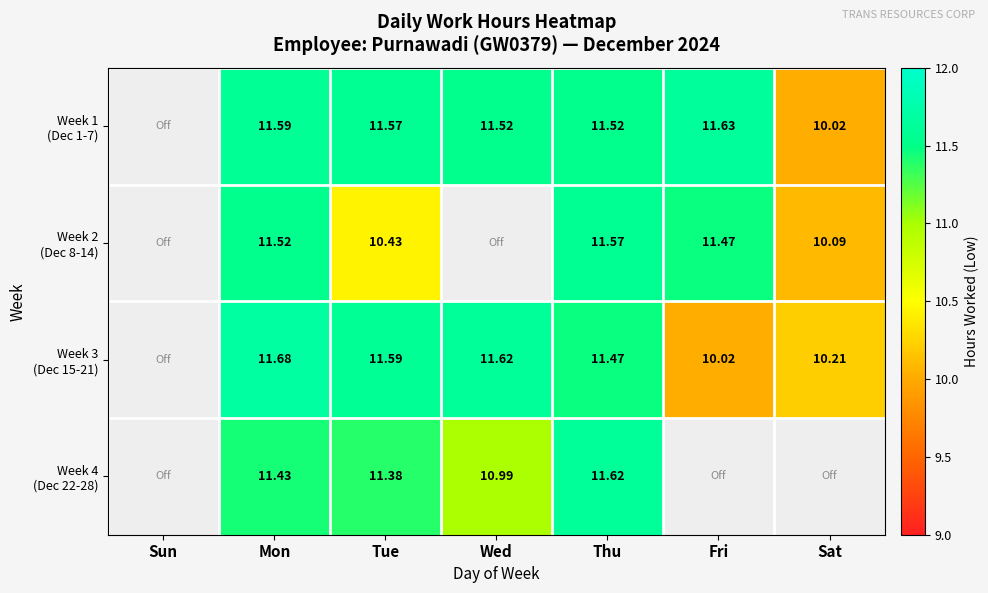

What value does the Week 3 (Dec 15-21) series have at Mon?

11.7